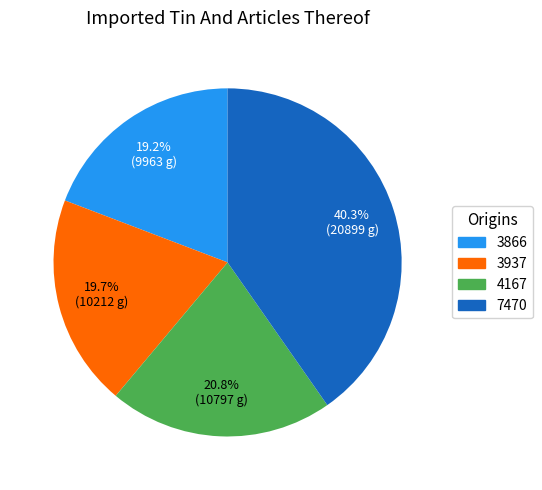

What is the ratio of the value at 3866 to the value at 3937?

1.0